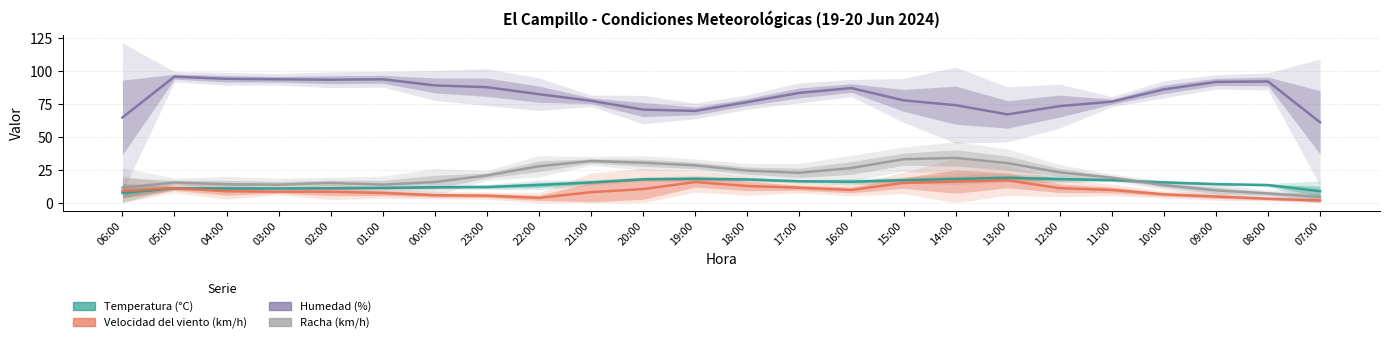

Between 15:00 and 12:00, which series saw the biggest shift?

Racha (km/h)